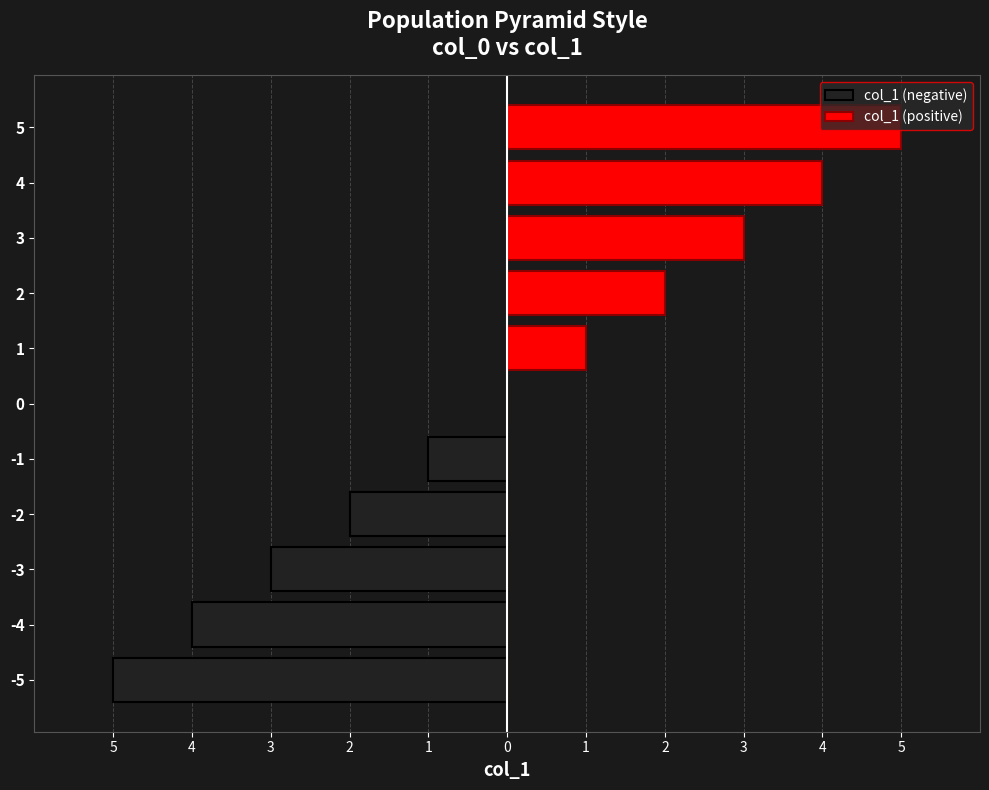

Rank the series at 2 from lowest to highest value.

col_1 (negative), col_1 (positive)